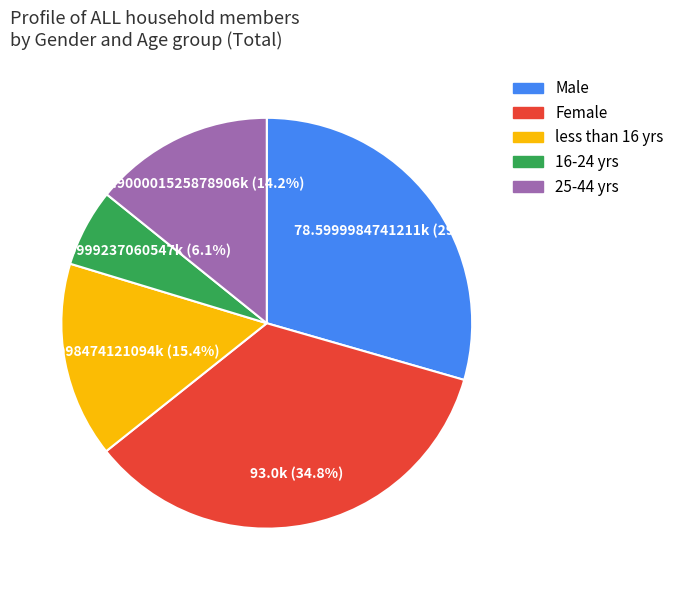

Is there a majority slice in this chart?

No